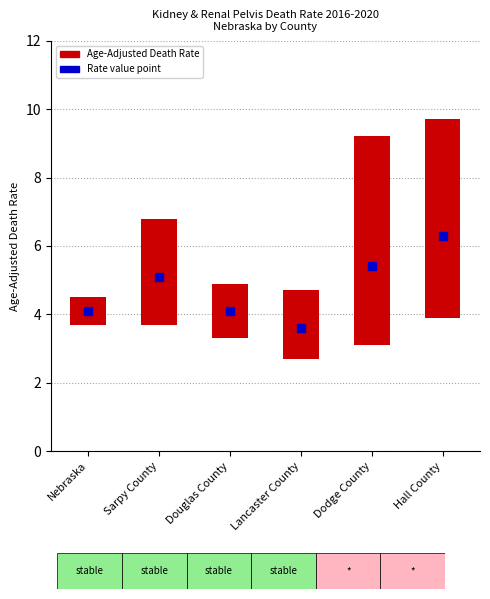

What is the sum of the Upper CI values at Hall County and Nebraska?

14.2